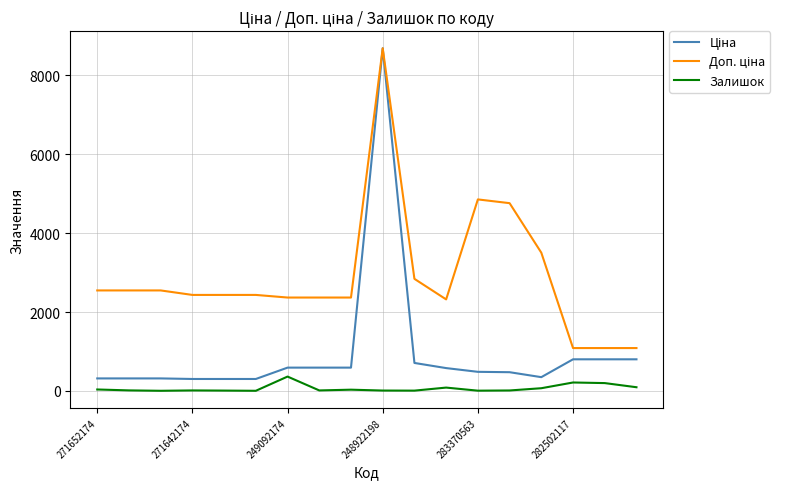

Reading left to right, list all the values displayed in this chart.

Ціна: 318.3	318.3	318.3	304.1	304.1	304.1	591.6	591.6	591.6	8679.5	710.0	579.8	485.1	475.7	350.2	802.1	802.1	802.1
Доп. ціна: 2546.4	2546.4	2546.4	2432.8	2432.8	2432.8	2366.5	2366.5	2366.5	8679.5	2839.8	2319.2	4851.4	4756.7	3502.5	1087.0	1087.0	1087.0
Залишок: 38.0	15.0	5.0	14.0	10.0	5.0	365.0	14.0	33.0	11.0	9.0	86.0	8.0	13.0	70.0	215.0	200.0	95.0